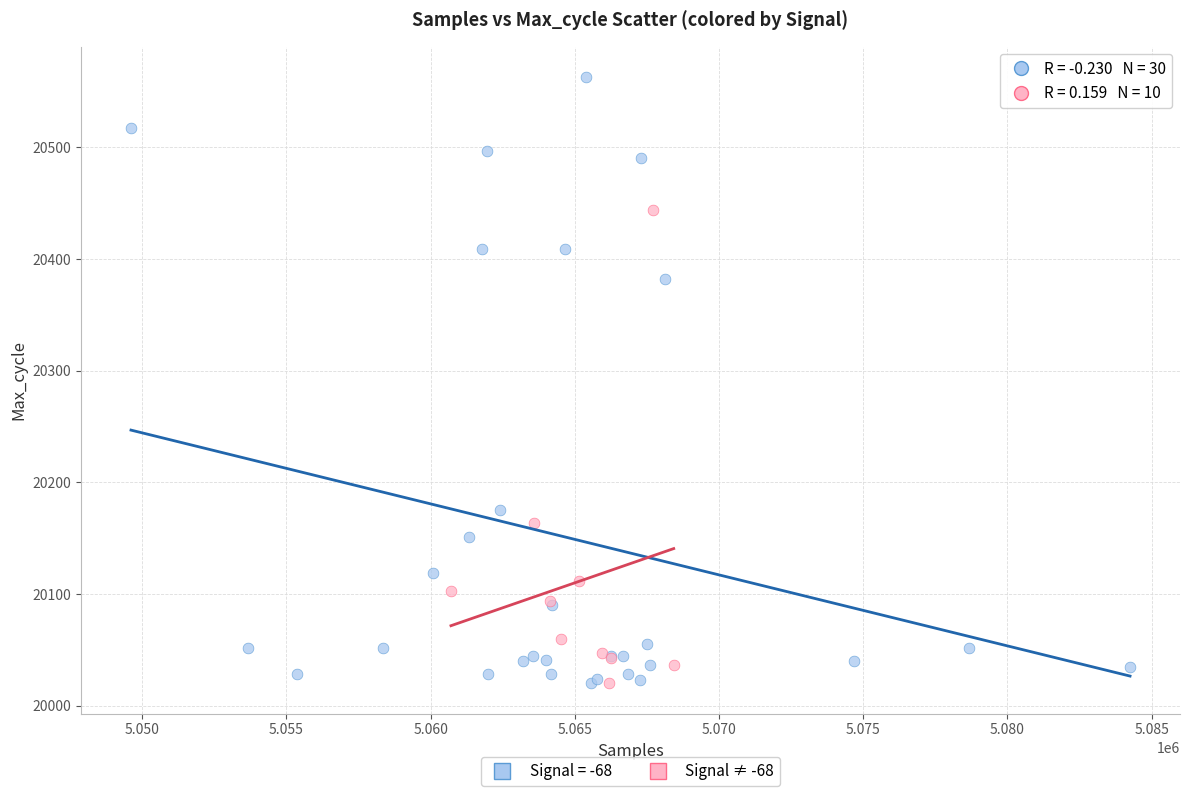

Which series has the widest spread of Y values?

Signal = -68